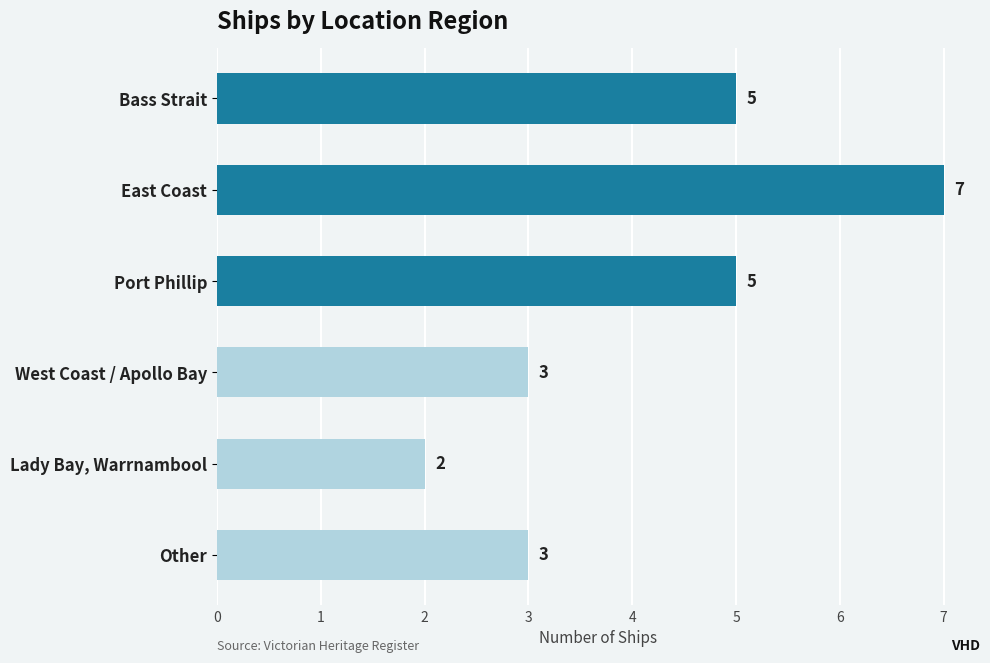

Reading bottom to top, extract all data points from this chart.

3	2	3	5	7	5